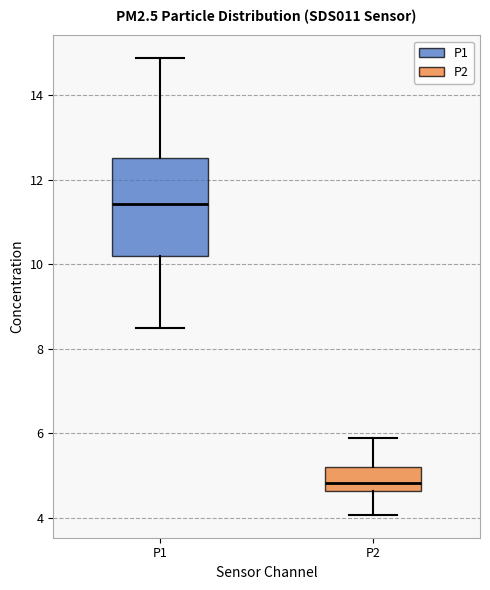

Reading left to right, transcribe this box plot: for each box, give where its median line is, the range the box spans, and where its two whiskers end, as read against the y-axis. The values are not printed on the chart, so give them approximately, as read against the axis.

P1: median 11.4, box 10.2 to 12.6, whiskers 8.6 to 14.8
P2: median 4.8, box 4.6 to 5.2, whiskers 4.0 to 6.0